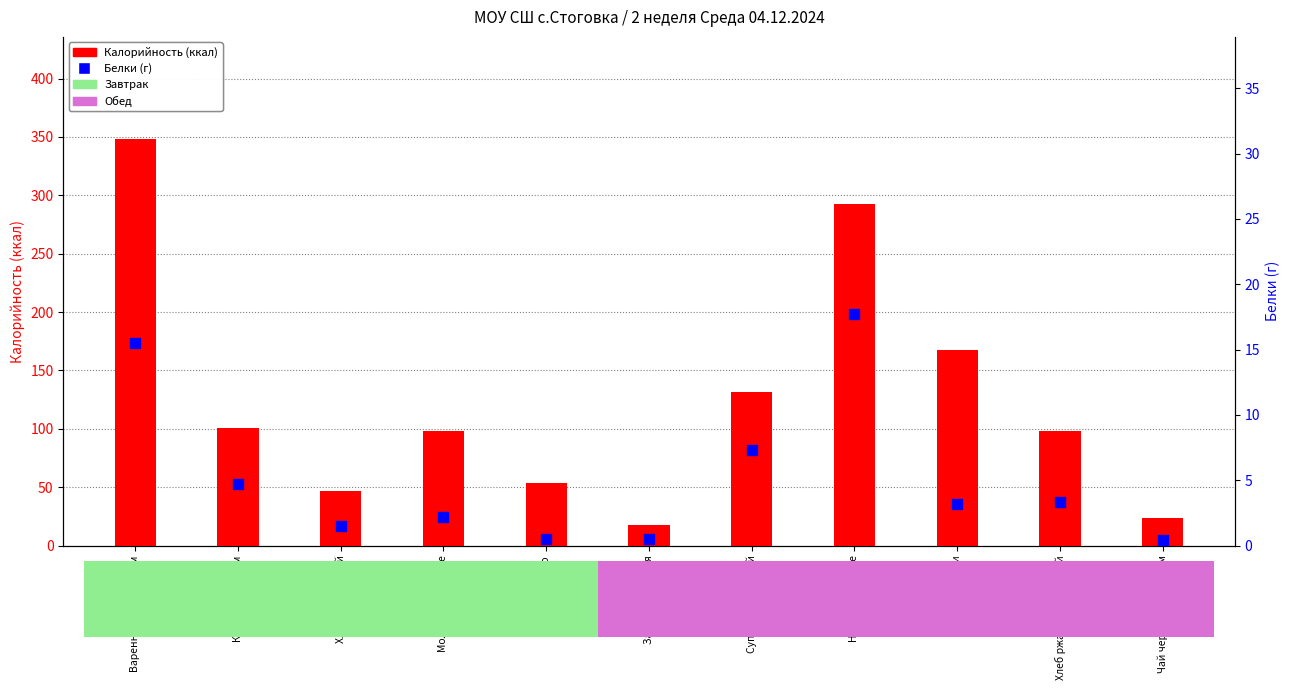

At which category is the sum across all series the highest?

Варенники с творогом